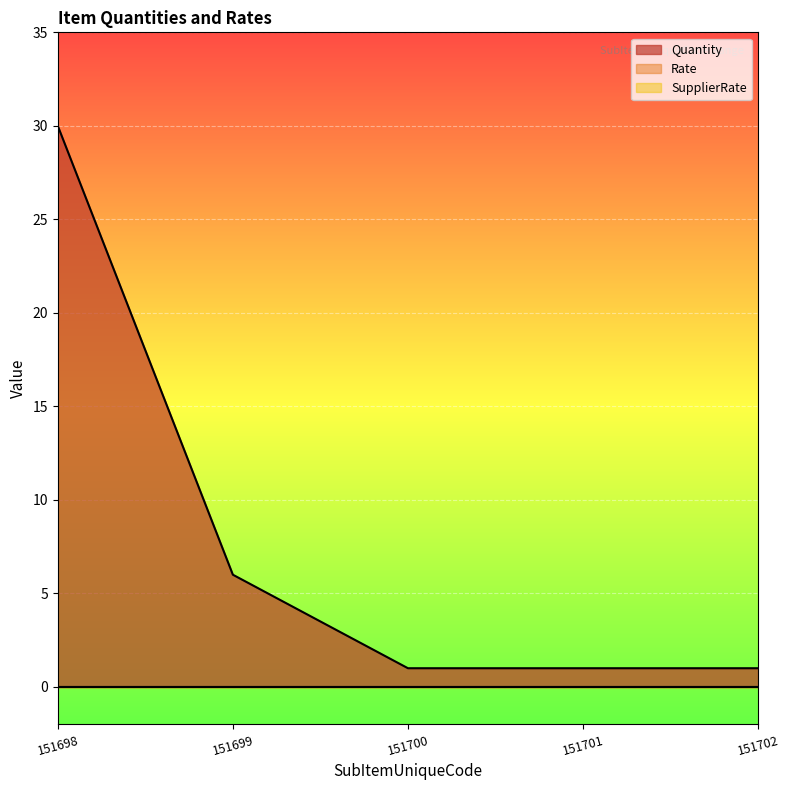

Which label corresponds to the largest value in the chart?

151698